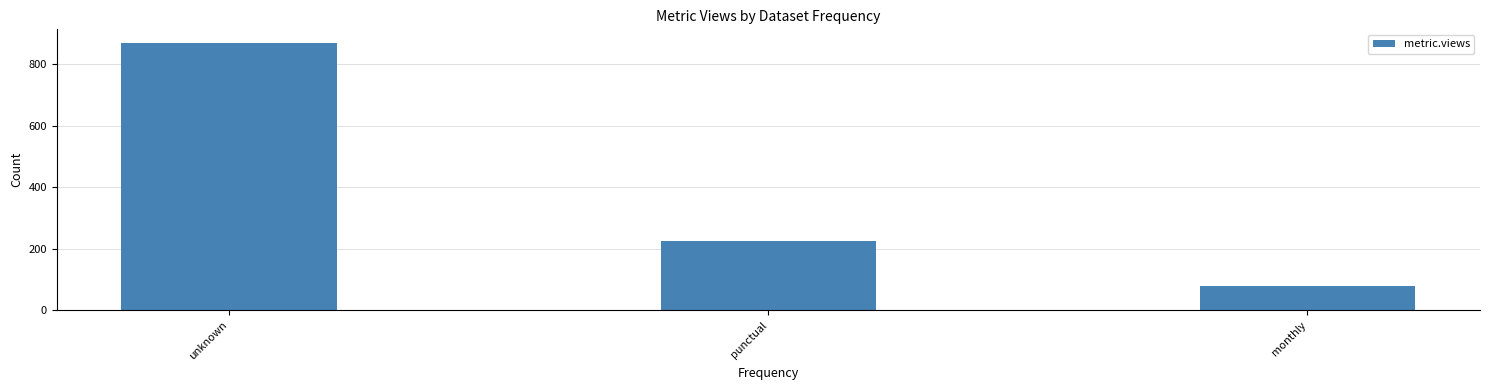

What is the label of the 3rd bar from the left?

monthly